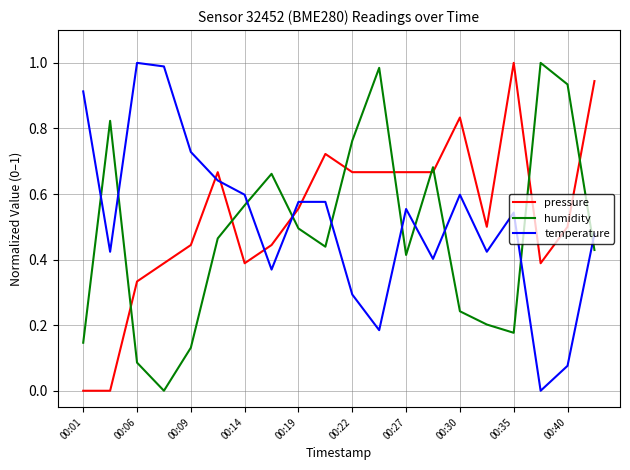

True or false: humidity and temperature cross at least once.

True